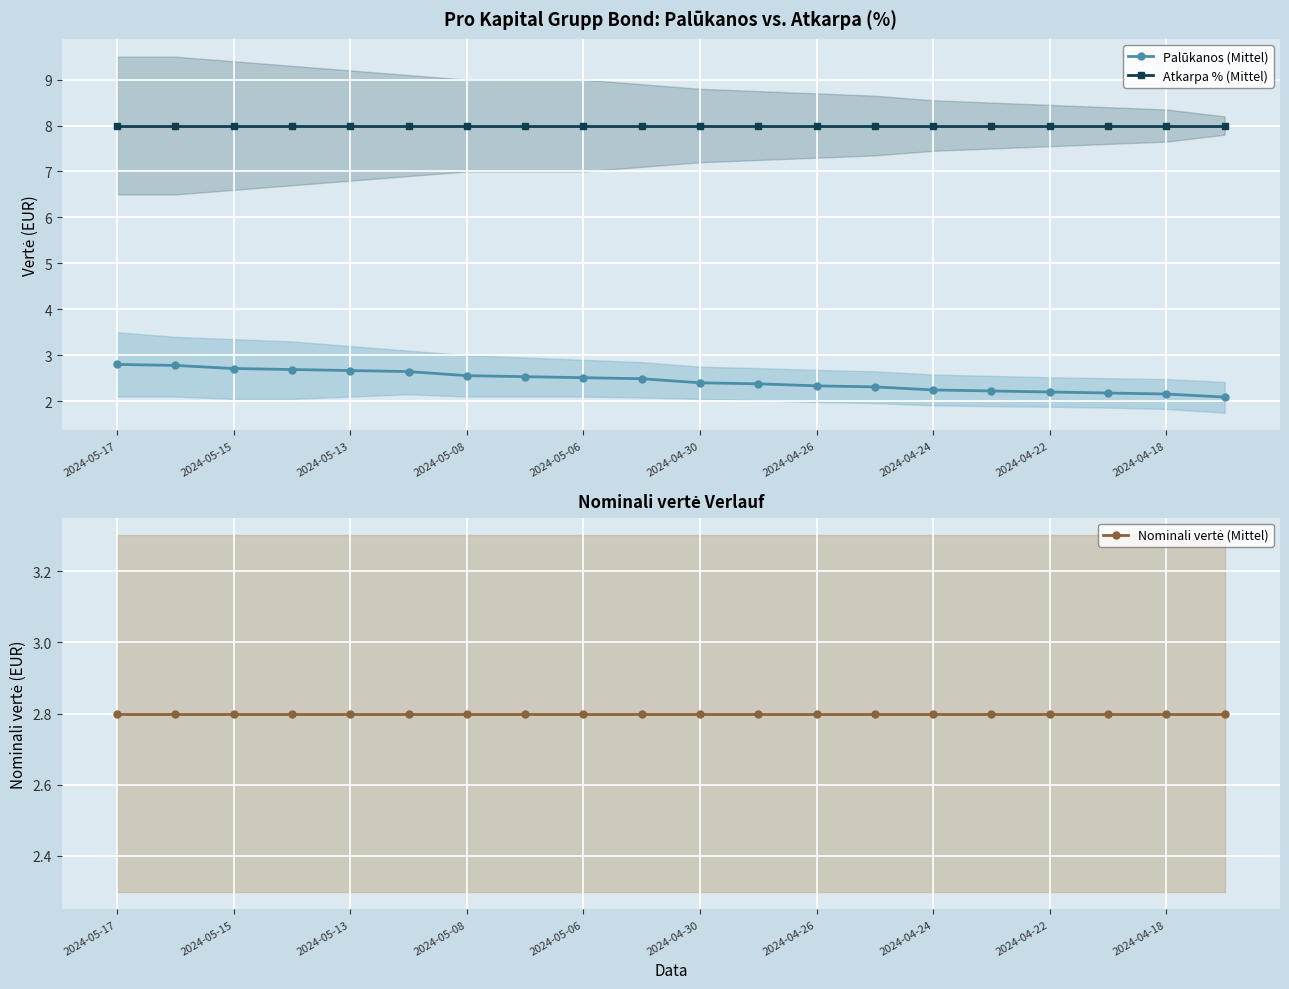

How many lines are shown in the chart?

3